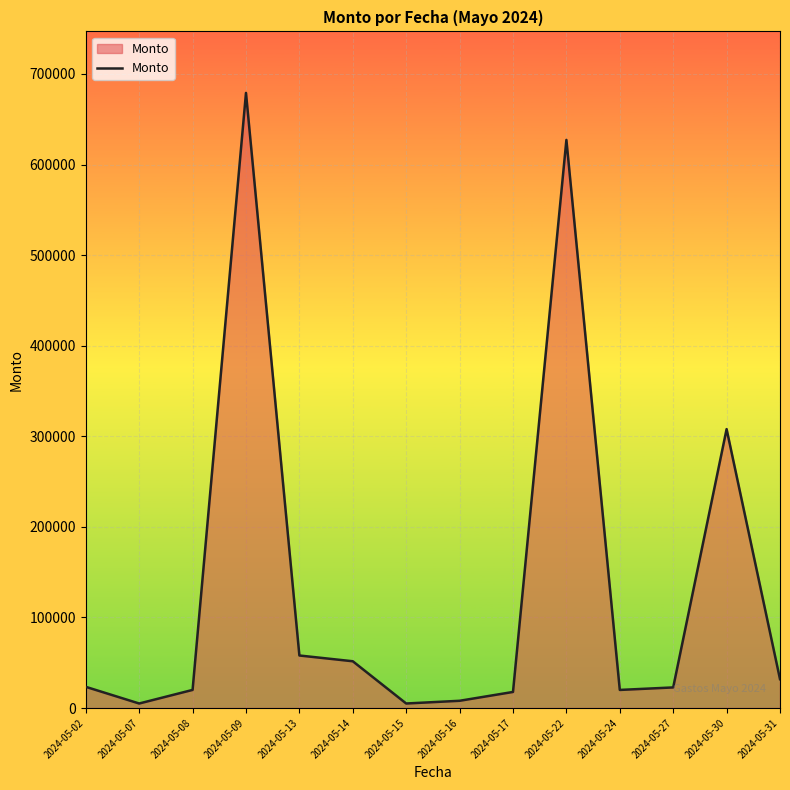

How many lines are shown in the chart?

1